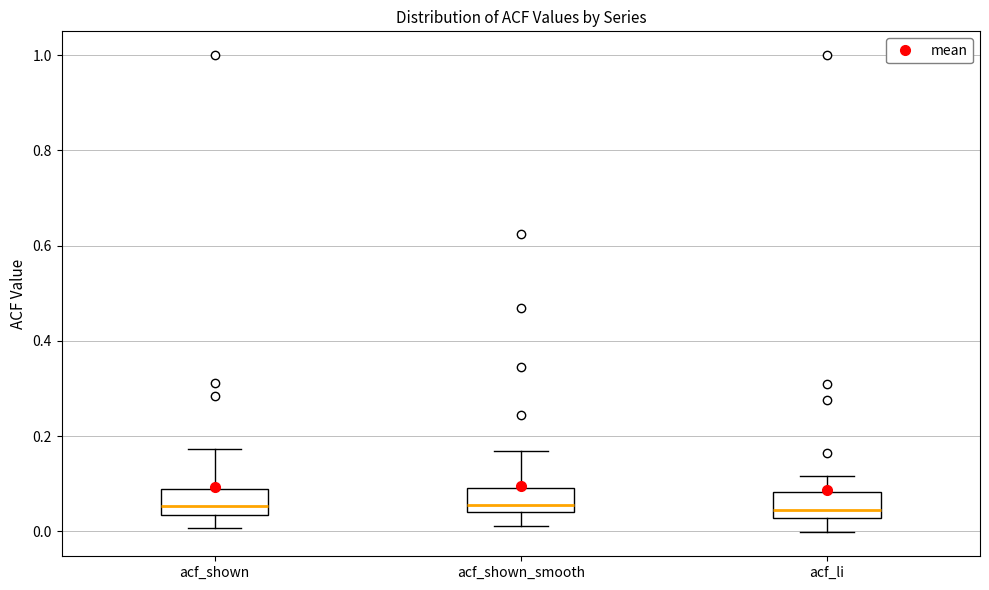

Reading left to right, transcribe this box plot: for each box, give where its median line is, the range the box spans, and where its two whiskers end, as read against the y-axis. The values are not printed on the chart, so give them approximately, as read against the axis.

acf_shown: median 0.06, box 0.04 to 0.10, whiskers 0.00 to 0.18
acf_shown_smooth: median 0.06, box 0.04 to 0.10, whiskers 0.02 to 0.16
acf_li: median 0.04, box 0.02 to 0.08, whiskers 0.00 to 0.12